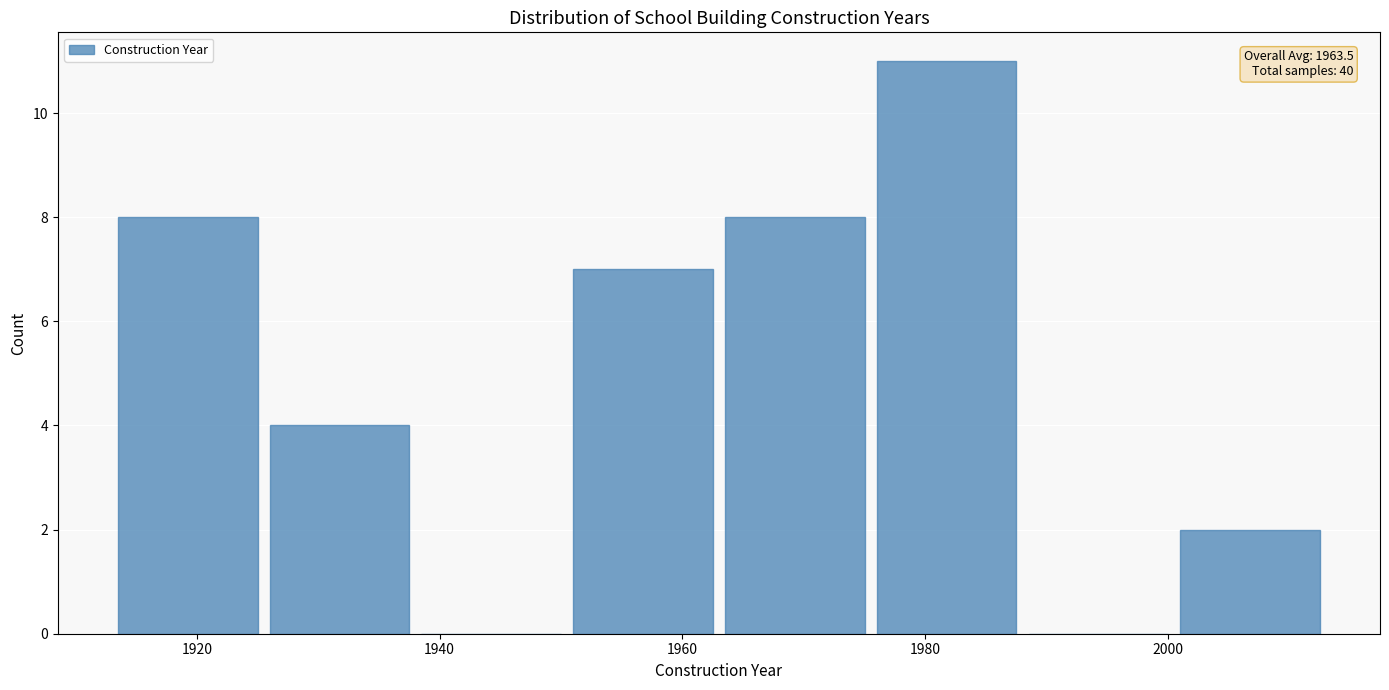

Which range on the x-axis has the tallest bar?

1975.5 to 1988.0